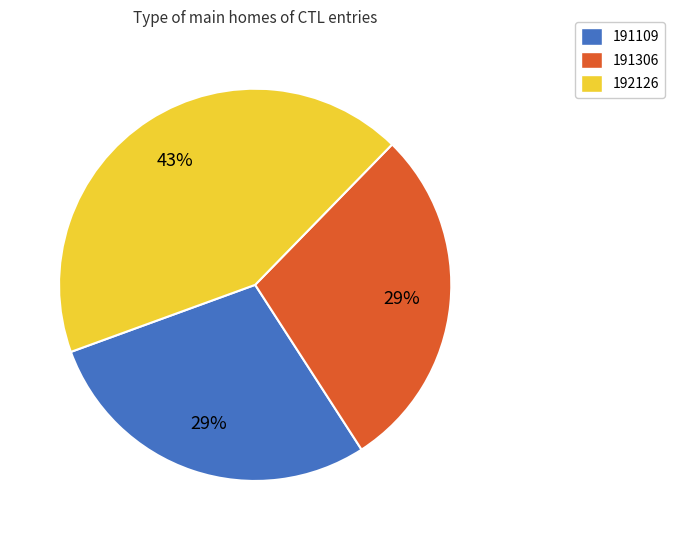

What is the largest slice in the pie chart?

192126